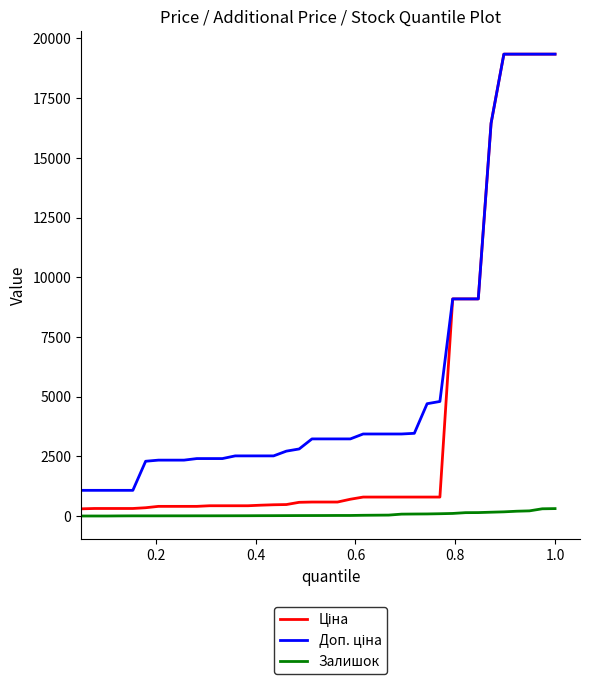

What is the maximum value shown in the chart?

19343.1